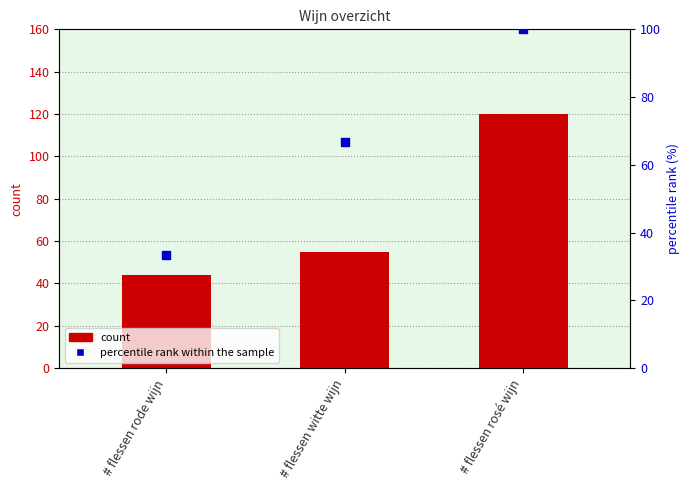

Which series reaches the minimum Y coordinate?

percentile rank within the sample